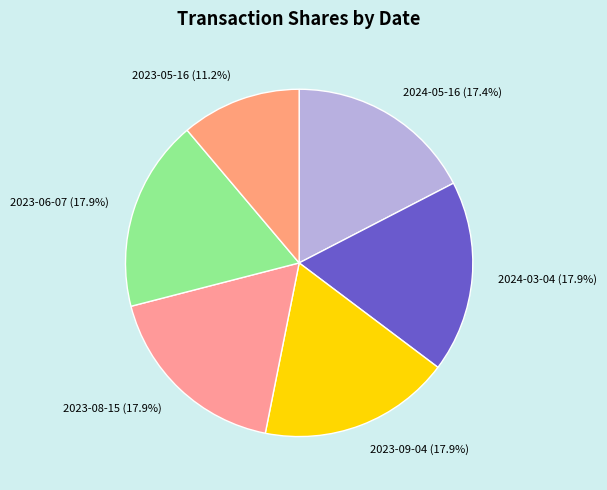

To the nearest percent, what portion does 2024-05-16 represent?

17%